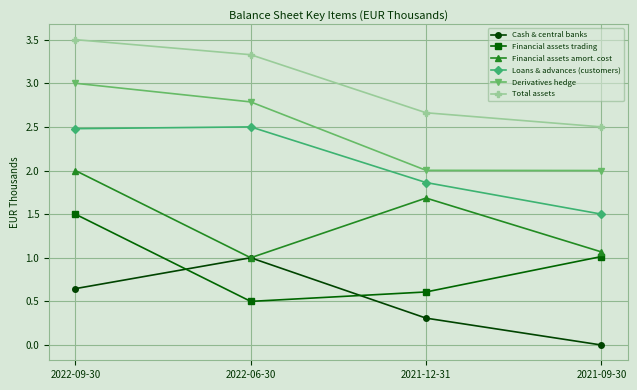

How many lines are shown in the chart?

6